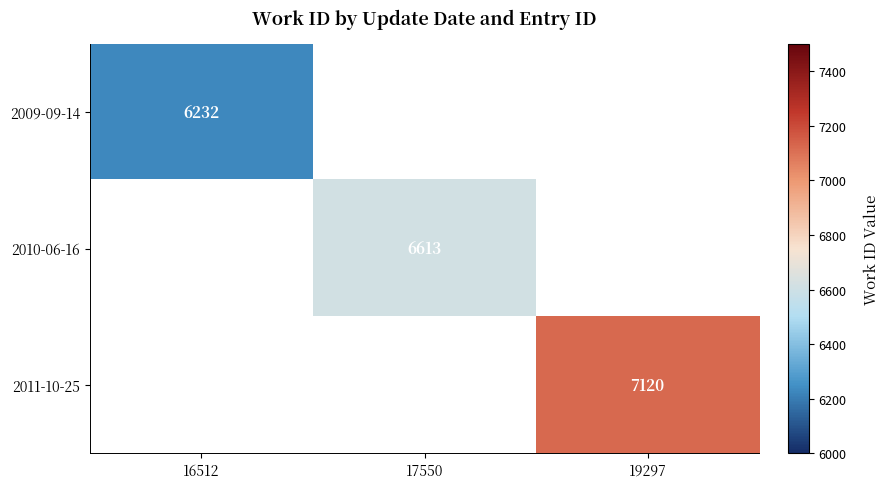

Is the value of 2010-06-16 at 17550 greater than the value of 2009-09-14 at 16512?

Yes